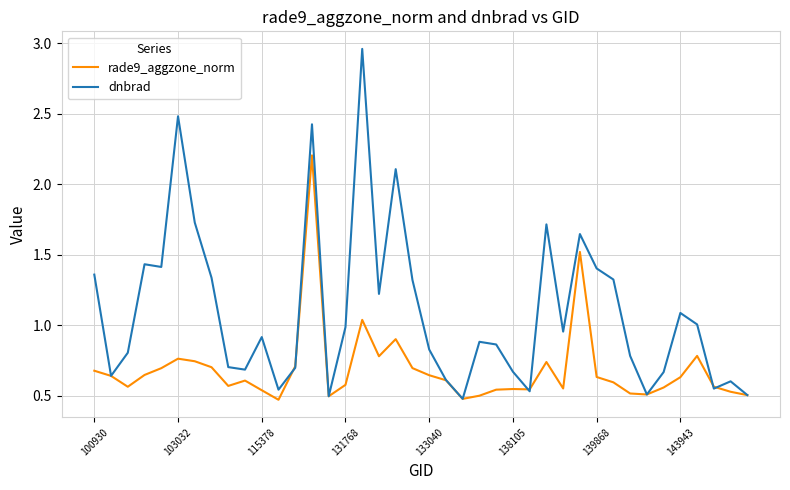

Which series has the largest range (max minus min)?

dnbrad